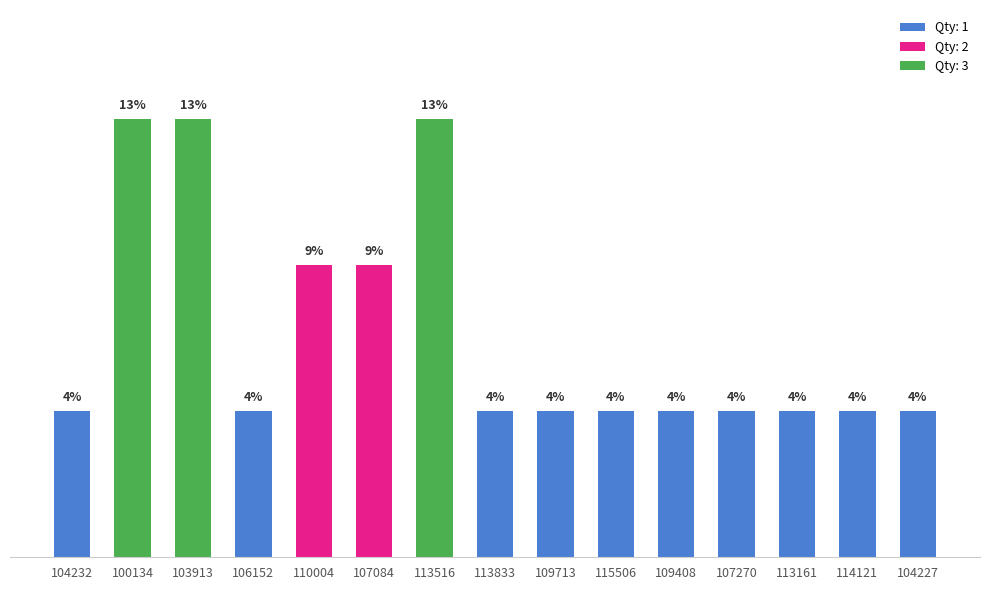

Which has a higher value, 113833 or 106152?

113833